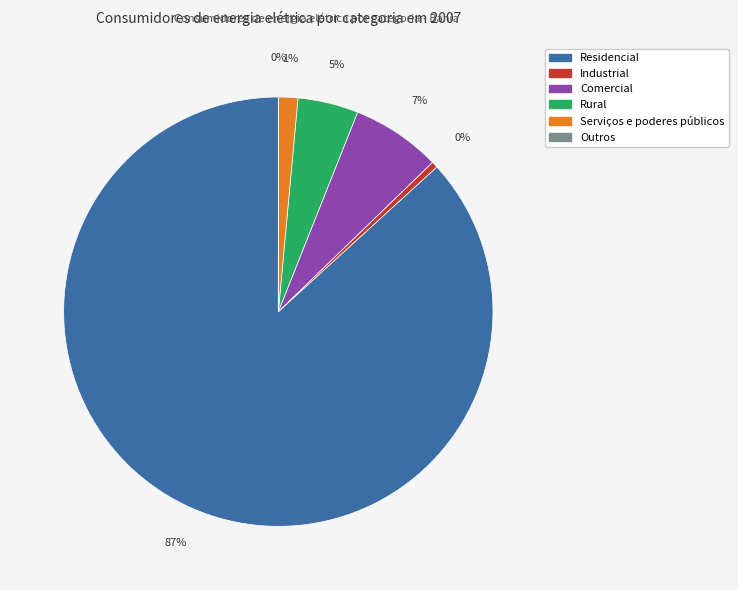

To the nearest percent, what is the difference between the Comercial and Rural slice percentages?

2%